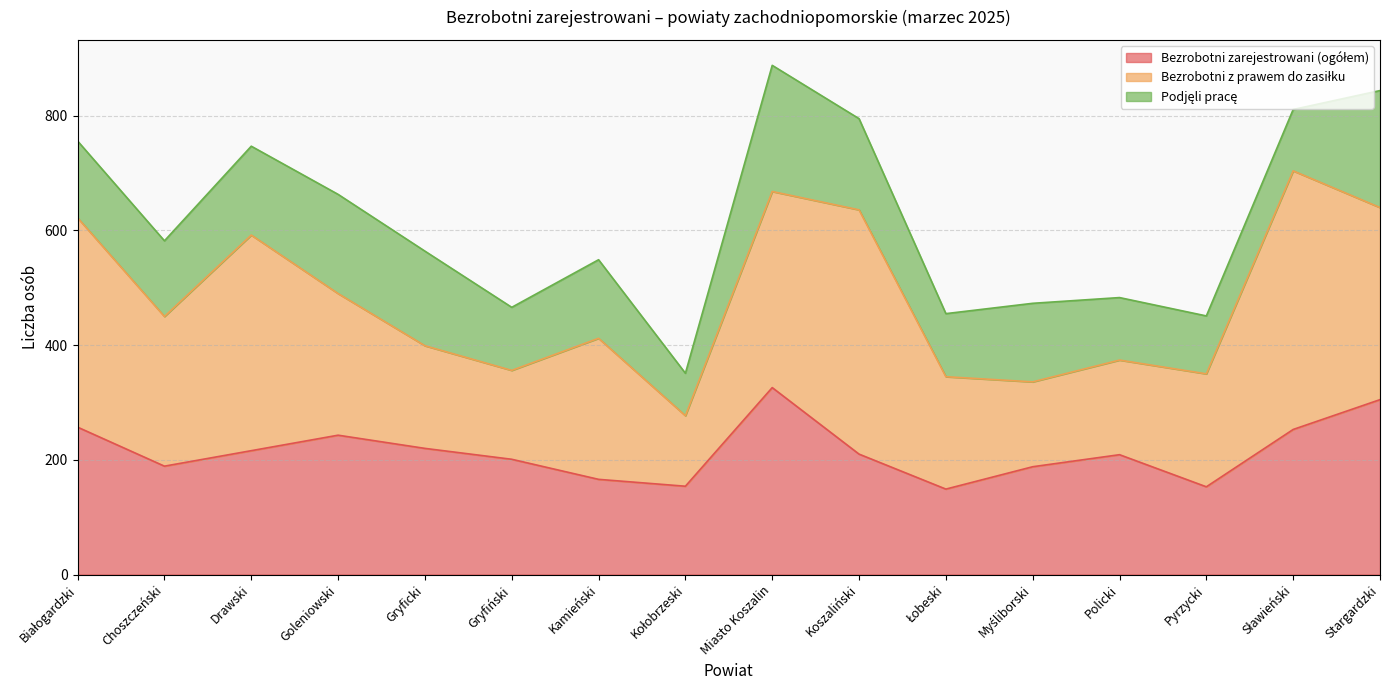

True or false: Podjęli pracę and Bezrobotni zarejestrowani (ogółem) intersect in this chart.

False